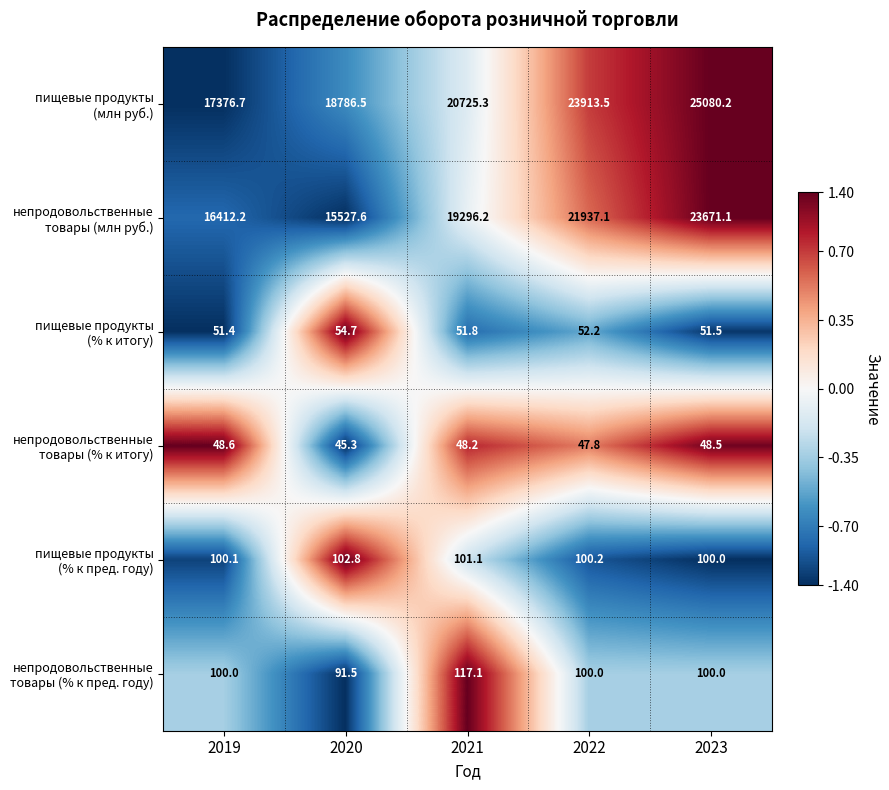

At which category does the chart reach its minimum across all series?

2020